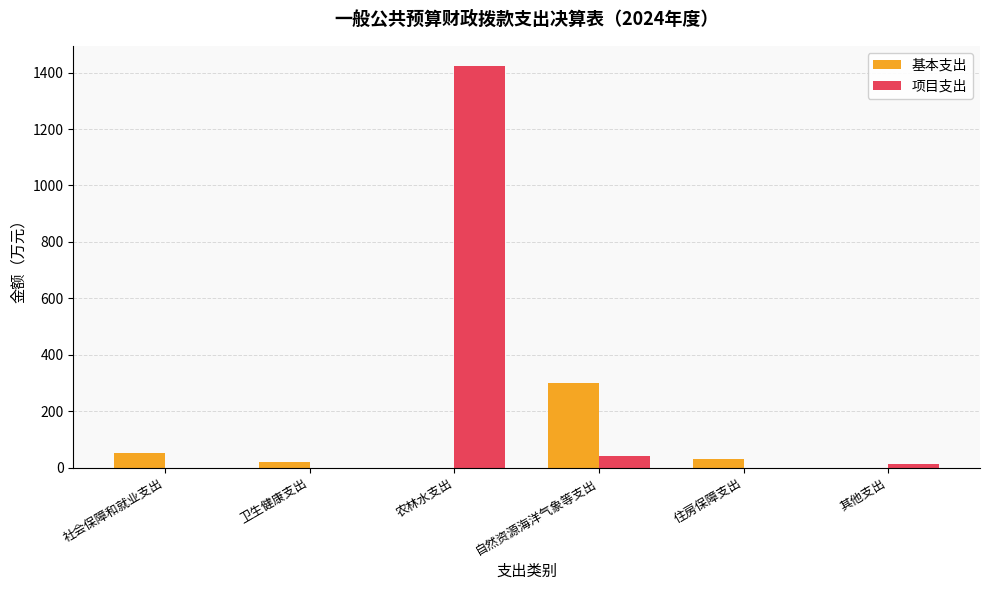

At which category is the sum across all series the highest?

农林水支出